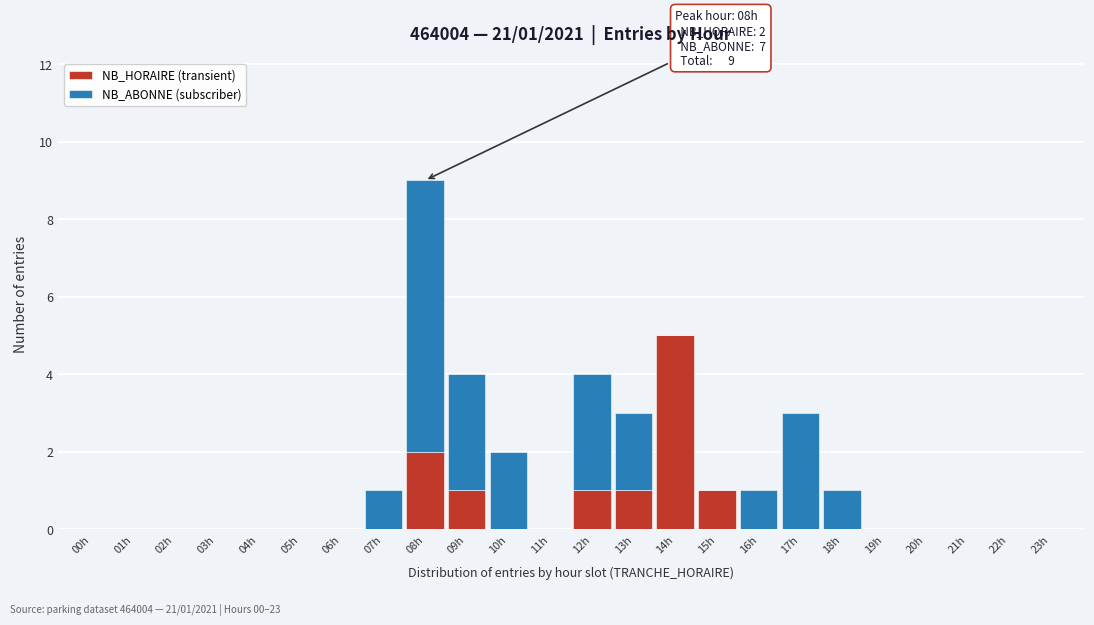

At which category is the sum across all series the highest?

08h